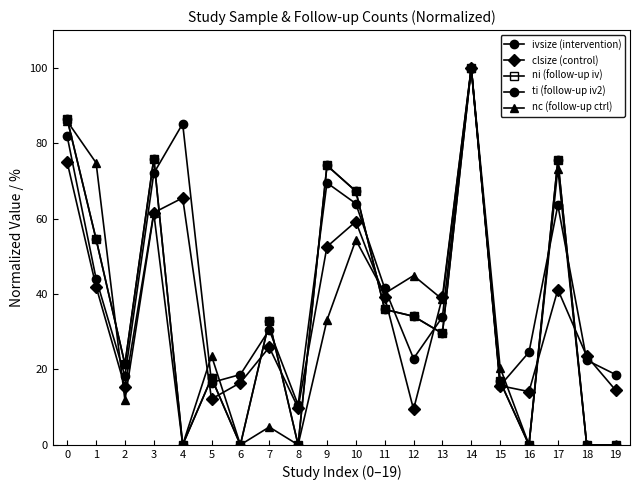

Reading left to right, transcribe all the data shown in this chart.

ivsize (intervention): 0=81.8	1=44.1	2=18.2	3=72.0	4=85.2	5=16.5	6=18.6	7=30.5	8=10.6	9=69.5	10=64.0	11=41.5	12=22.9	13=33.9	14=100.0	15=15.7	16=24.6	17=63.6	18=22.5	19=18.6
clsize (control): 0=74.9	1=42.0	2=15.3	3=61.6	4=65.5	5=12.2	6=16.5	7=25.9	8=9.8	9=52.5	10=59.2	11=39.2	12=9.4	13=39.2	14=100.0	15=15.7	16=14.1	17=41.2	18=23.5	19=14.5
ni (follow-up iv): 0=86.4	1=54.5	2=21.4	3=75.9	4=0.0	5=17.7	6=0.0	7=32.7	8=0.0	9=74.1	10=67.3	11=35.9	12=34.1	13=29.5	14=100.0	15=16.8	16=0.0	17=75.5	18=0.0	19=0.0
ti (follow-up iv2): 0=86.4	1=54.5	2=21.4	3=75.9	4=0.0	5=17.7	6=0.0	7=32.7	8=0.0	9=74.1	10=67.3	11=35.9	12=34.1	13=29.5	14=100.0	15=16.8	16=0.0	17=75.5	18=0.0	19=0.0
nc (follow-up ctrl): 0=85.8	1=74.8	2=11.8	3=61.4	4=0.0	5=23.6	6=0.0	7=4.7	8=0.0	9=33.1	10=54.3	11=40.2	12=44.9	13=38.6	14=100.0	15=20.5	16=0.0	17=73.2	18=0.0	19=0.0